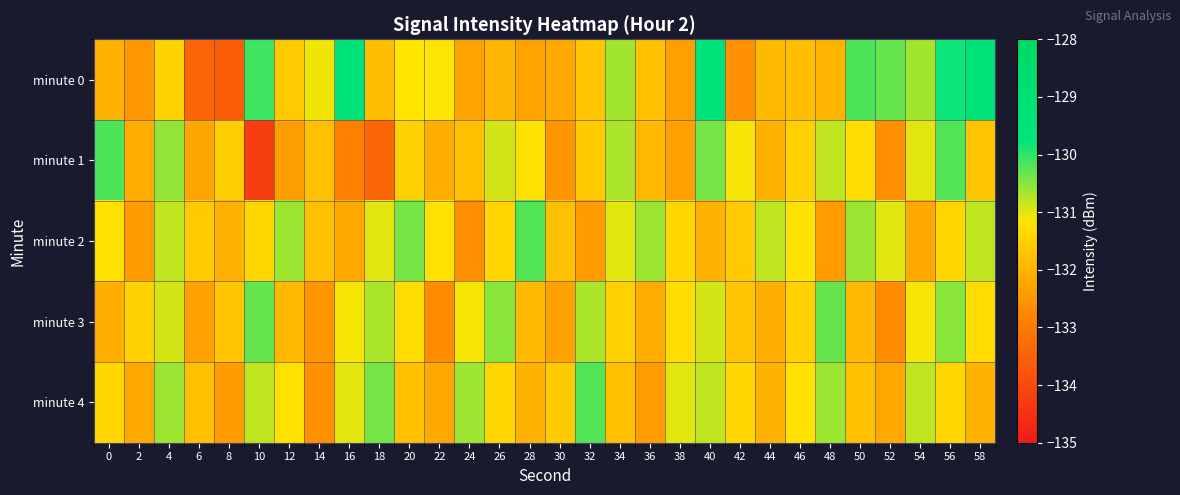

Reading left to right, transcribe all the data shown in this chart.

minute 0: 0=-132.0	2=-132.5	4=-131.4	6=-133.4	8=-133.6	10=-130.1	12=-131.6	14=-131.1	16=-129.2	18=-131.8	20=-131.1	22=-131.1	24=-132.3	26=-132.0	28=-132.3	30=-132.2	32=-131.7	34=-130.7	36=-131.8	38=-132.3	40=-129.4	42=-132.6	44=-131.9	46=-131.8	48=-132.0	50=-130.2	52=-130.3	54=-130.6	56=-129.8	58=-129.3
minute 1: 0=-130.2	2=-132.1	4=-130.5	6=-132.2	8=-131.6	10=-134.2	12=-132.4	14=-131.8	16=-132.9	18=-133.4	20=-131.5	22=-132.1	24=-131.8	26=-130.9	28=-131.2	30=-132.5	32=-131.6	34=-130.7	36=-131.9	38=-132.3	40=-130.4	42=-131.1	44=-132.0	46=-131.5	48=-130.8	50=-131.3	52=-132.6	54=-131.0	56=-130.2	58=-131.7
minute 2: 0=-131.2	2=-132.4	4=-130.8	6=-131.6	8=-132.0	10=-131.4	12=-130.6	14=-131.8	16=-132.2	18=-131.0	20=-130.4	22=-131.2	24=-132.6	26=-131.4	28=-130.2	30=-131.8	32=-132.4	34=-131.0	36=-130.6	38=-131.4	40=-132.0	42=-131.6	44=-130.8	46=-131.2	48=-132.4	50=-130.6	52=-131.0	54=-132.2	56=-131.4	58=-130.8
minute 3: 0=-132.1	2=-131.5	4=-130.9	6=-132.3	8=-131.7	10=-130.3	12=-131.9	14=-132.5	16=-131.1	18=-130.7	20=-131.3	22=-132.7	24=-131.1	26=-130.5	28=-131.9	30=-132.3	32=-130.7	34=-131.5	36=-132.1	38=-131.3	40=-130.9	42=-131.7	44=-132.1	46=-131.5	48=-130.3	50=-131.9	52=-132.7	54=-131.1	56=-130.5	58=-131.3
minute 4: 0=-131.4	2=-132.2	4=-130.6	6=-131.8	8=-132.4	10=-130.8	12=-131.2	14=-132.6	16=-131.0	18=-130.4	20=-131.8	22=-132.2	24=-130.6	26=-131.4	28=-132.0	30=-131.6	32=-130.2	34=-131.8	36=-132.4	38=-131.0	40=-130.8	42=-131.4	44=-132.0	46=-131.2	48=-130.6	50=-131.8	52=-132.2	54=-130.8	56=-131.4	58=-132.0